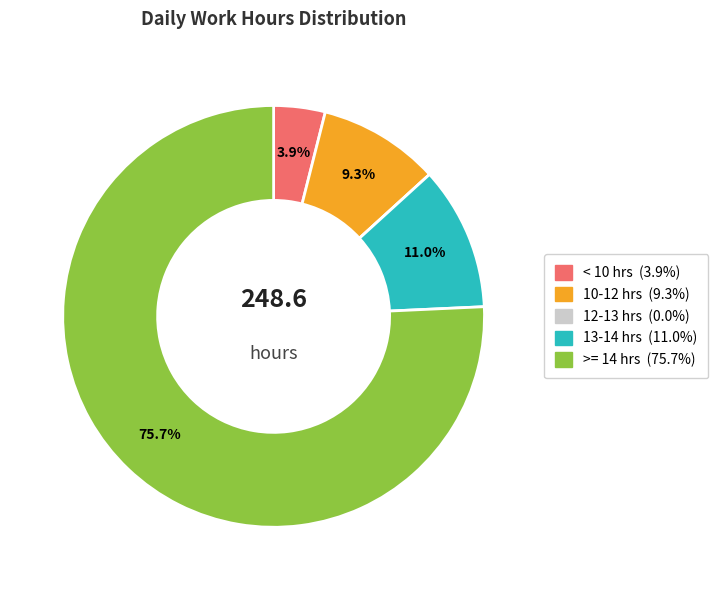

Does any single category account for the majority?

Yes